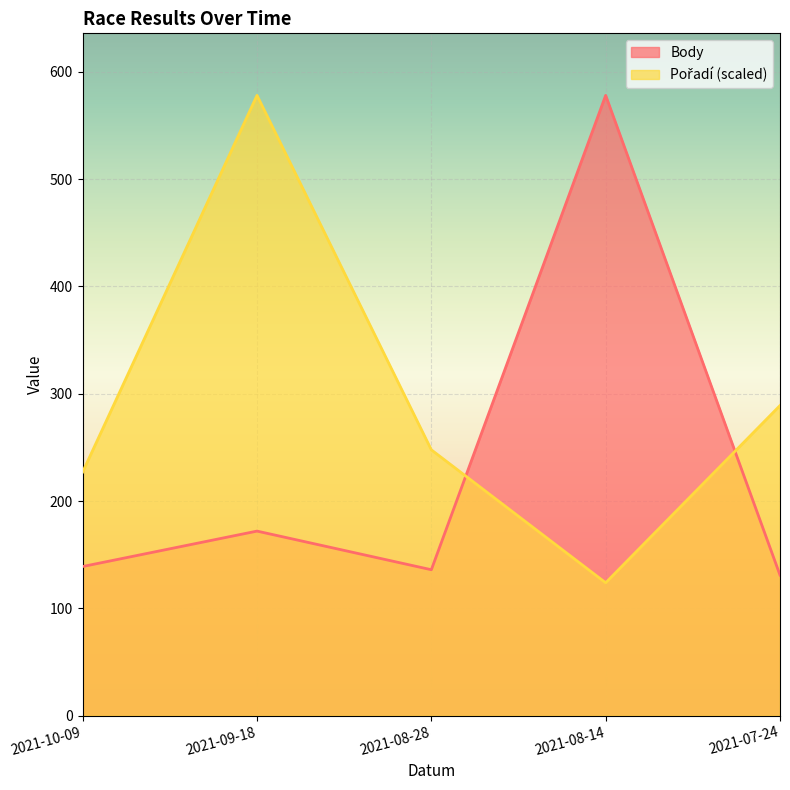

What is the average value of the Pořadí series?

293.1